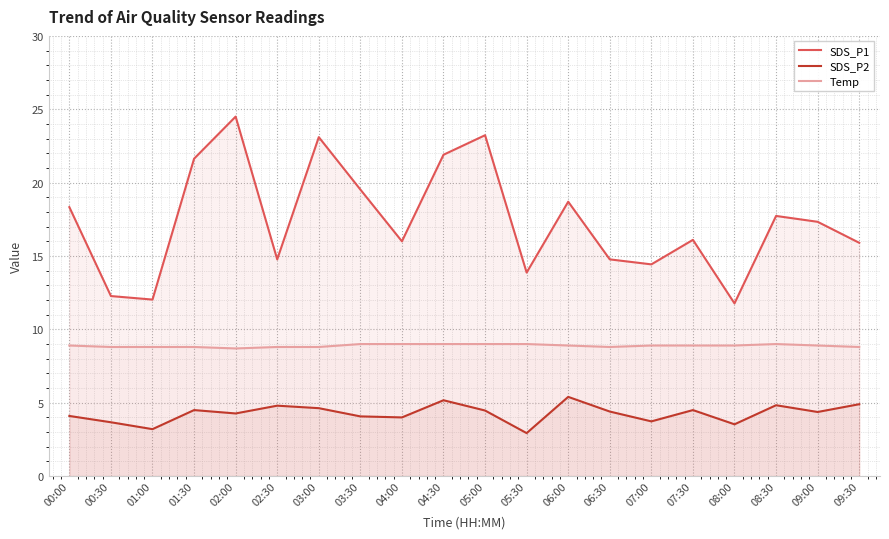

Which label corresponds to the smallest value in the chart?

05:30